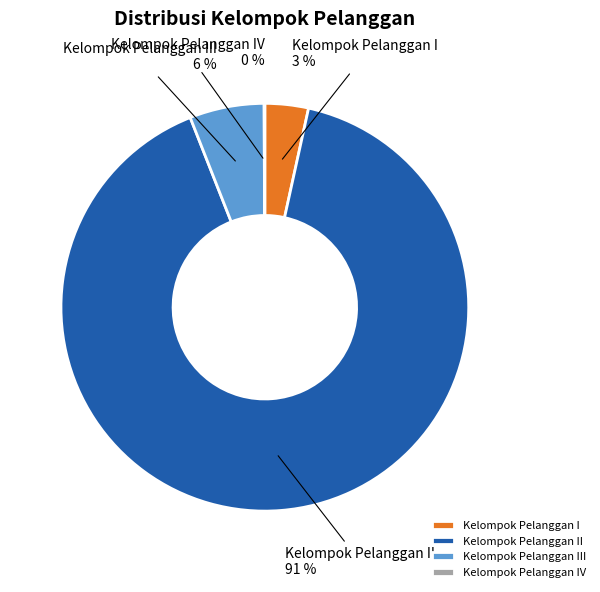

To the nearest percent, what is the difference between the largest and smallest slice percentages?

91%